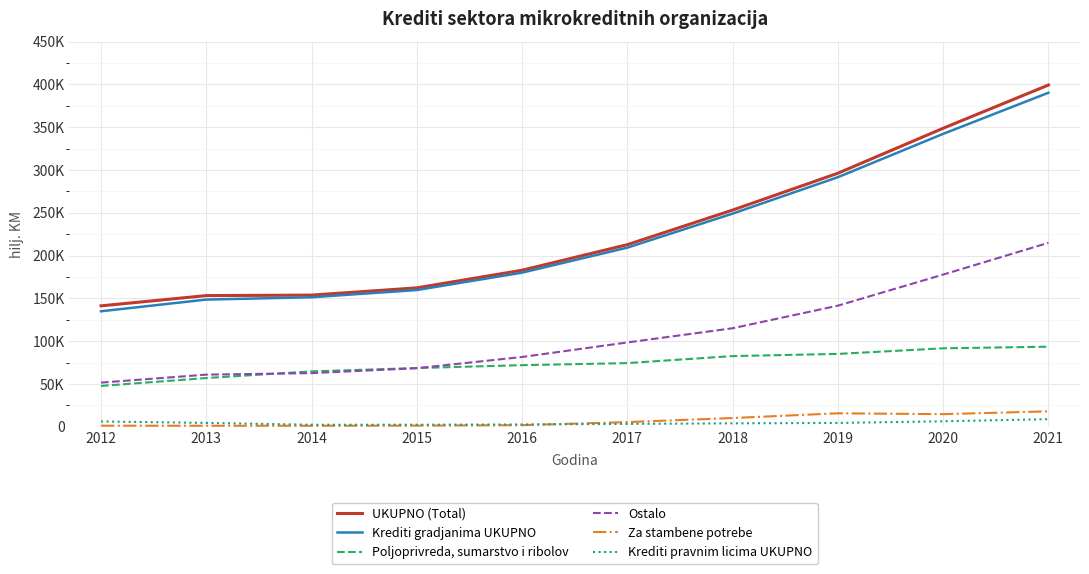

What are all the series names shown in the legend?

UKUPNO (Total), Krediti gradjanima UKUPNO, Poljoprivreda, sumarstvo i ribolov, Ostalo, Za stambene potrebe, Krediti pravnim licima UKUPNO